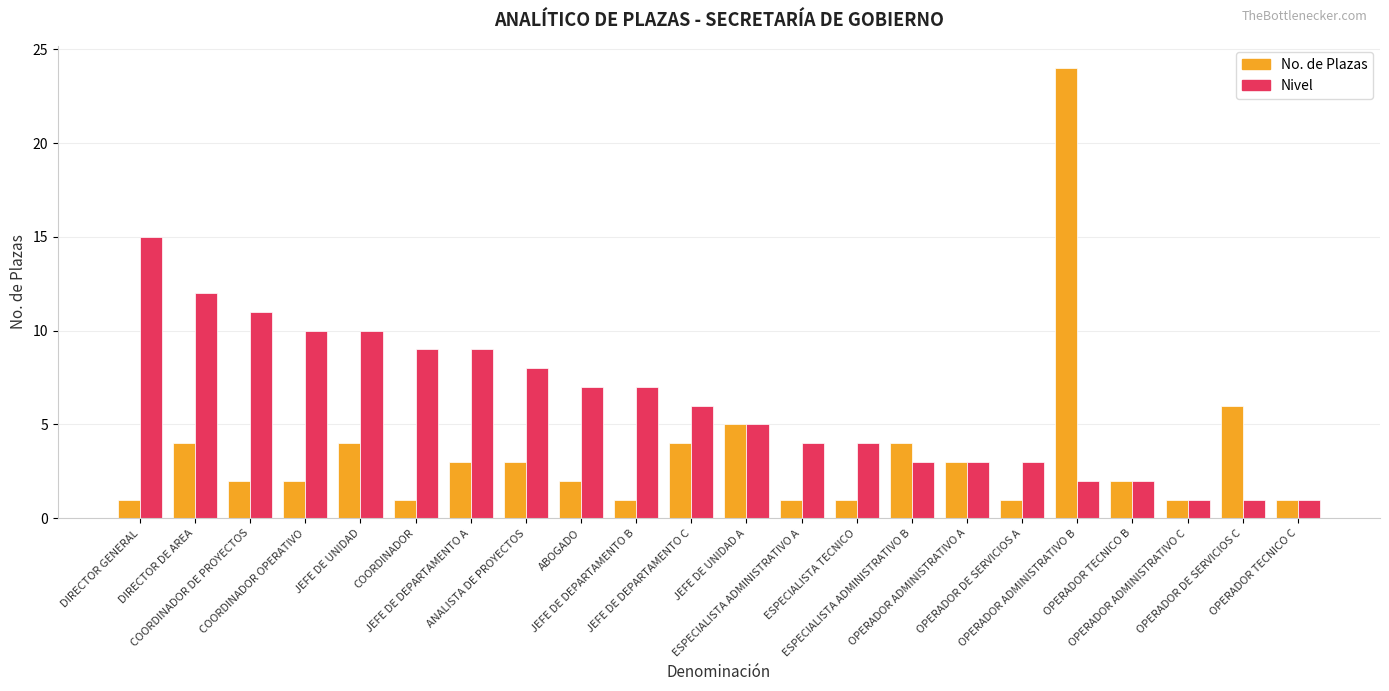

How many bars are there in total?

44